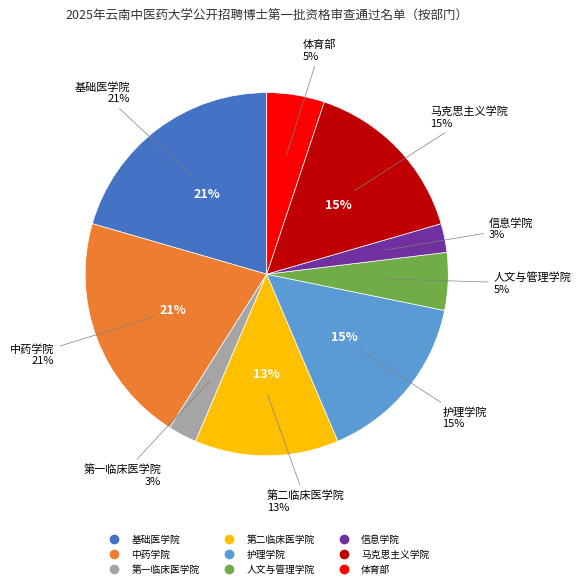

Is there any slice that represents more than half of the pie?

No